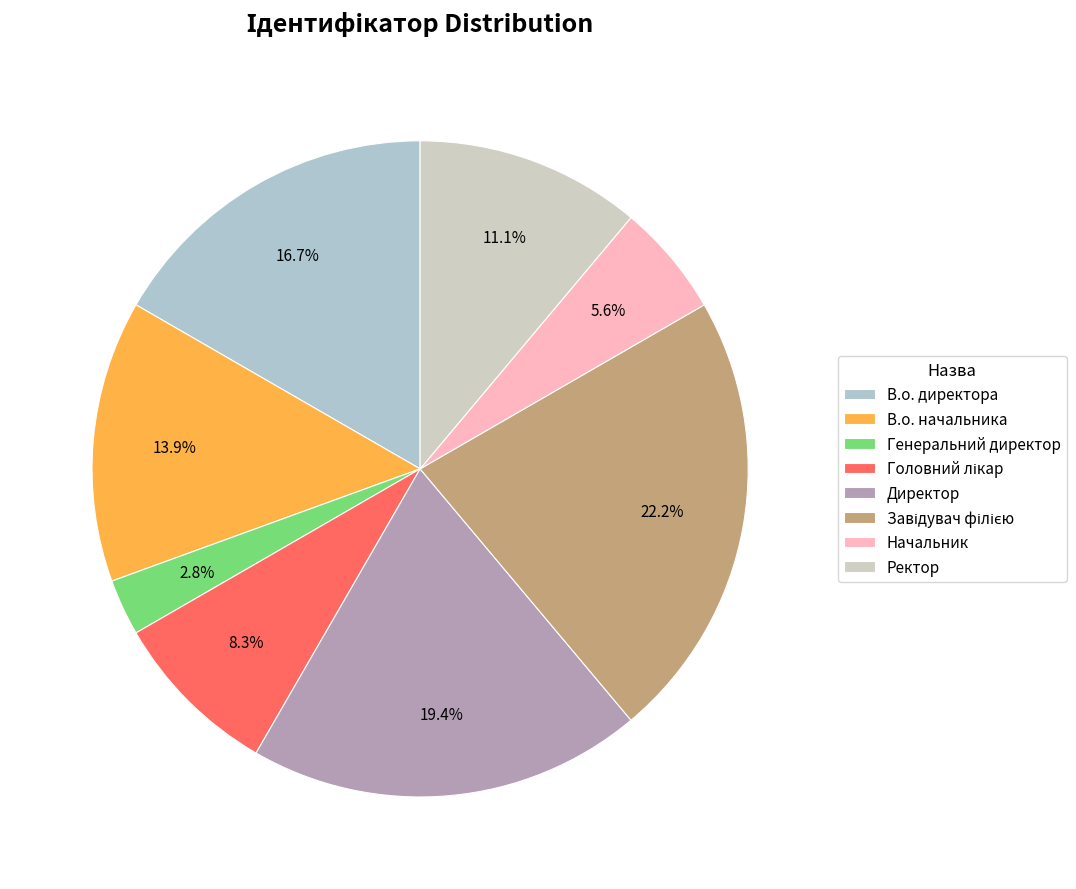

Does Директор represent more than half of the total?

No